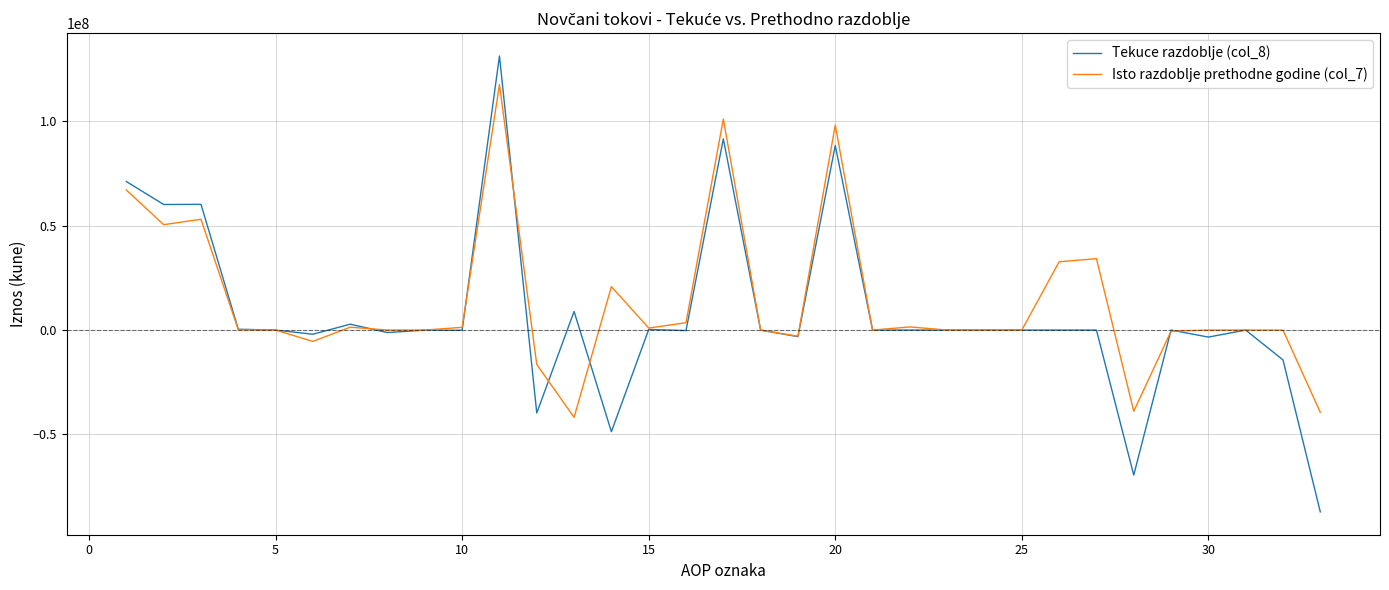

What is the maximum value shown in the chart?

131351572.3